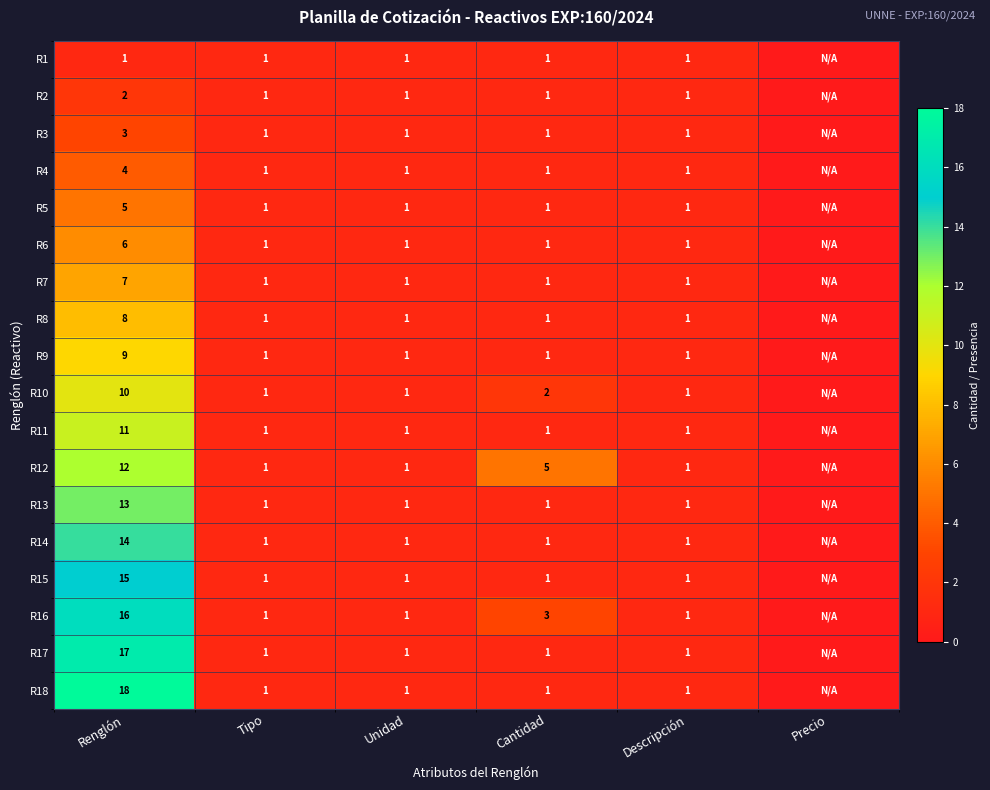

What is the difference between the highest and lowest values at Cantidad?

4